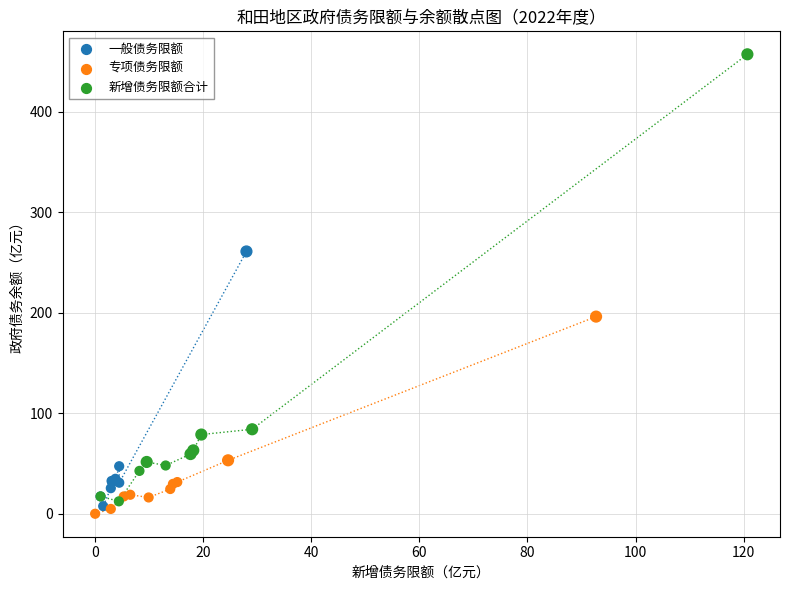

Which series reaches the maximum Y coordinate?

新增债务限额合计